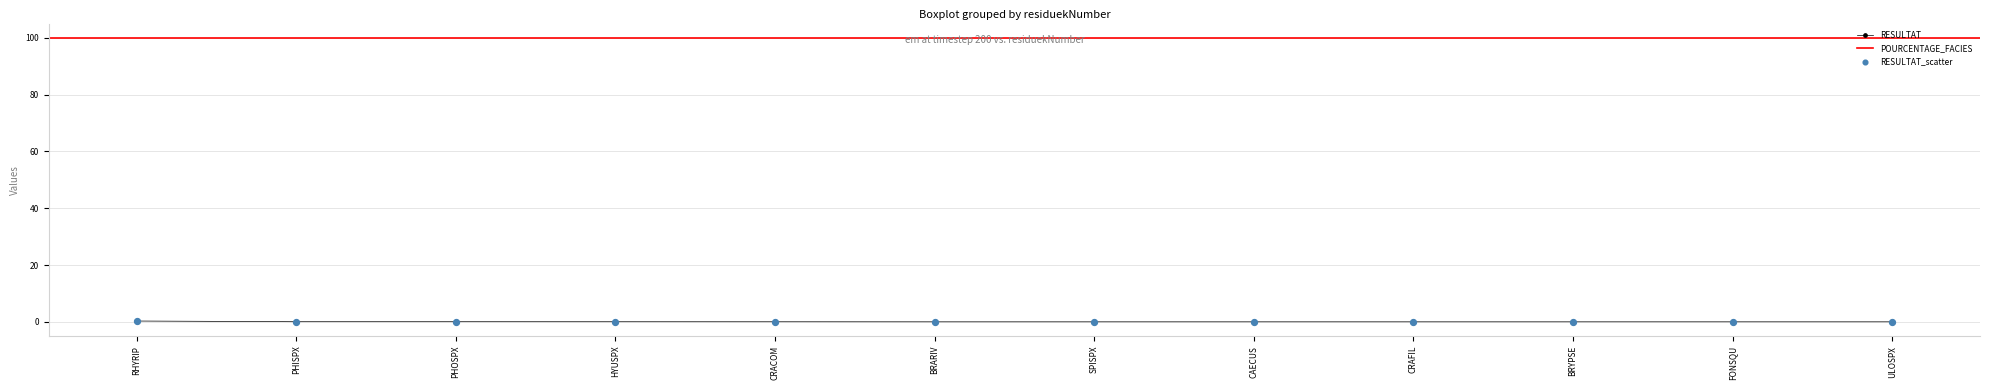

What is the change in value from RHYRIP to CRACOM?

-0.3